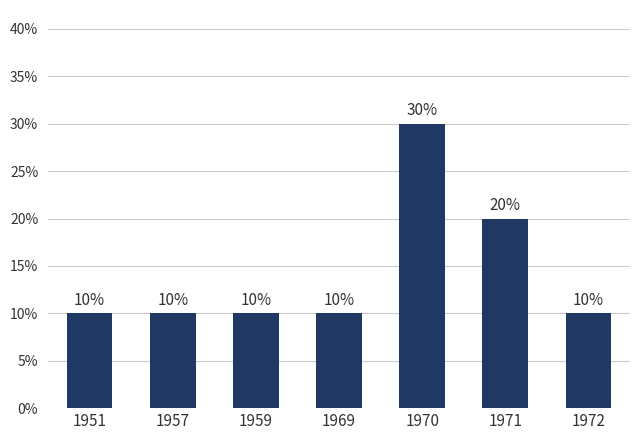

Approximately how many times larger is the value at 1969 compared to 1951?

1.0